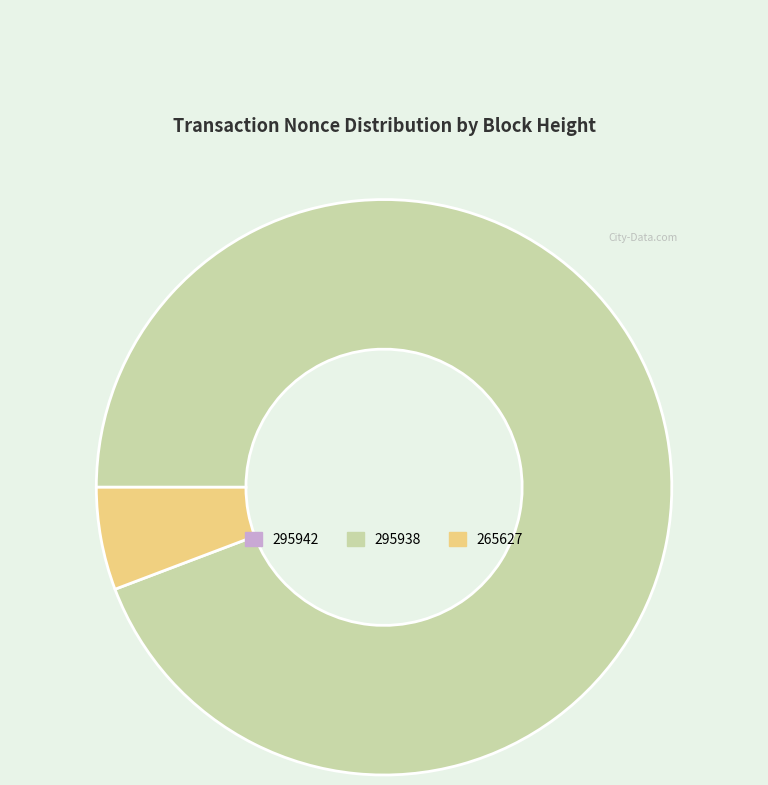

Is the sum of 265627 and 295938 greater than half?

Yes